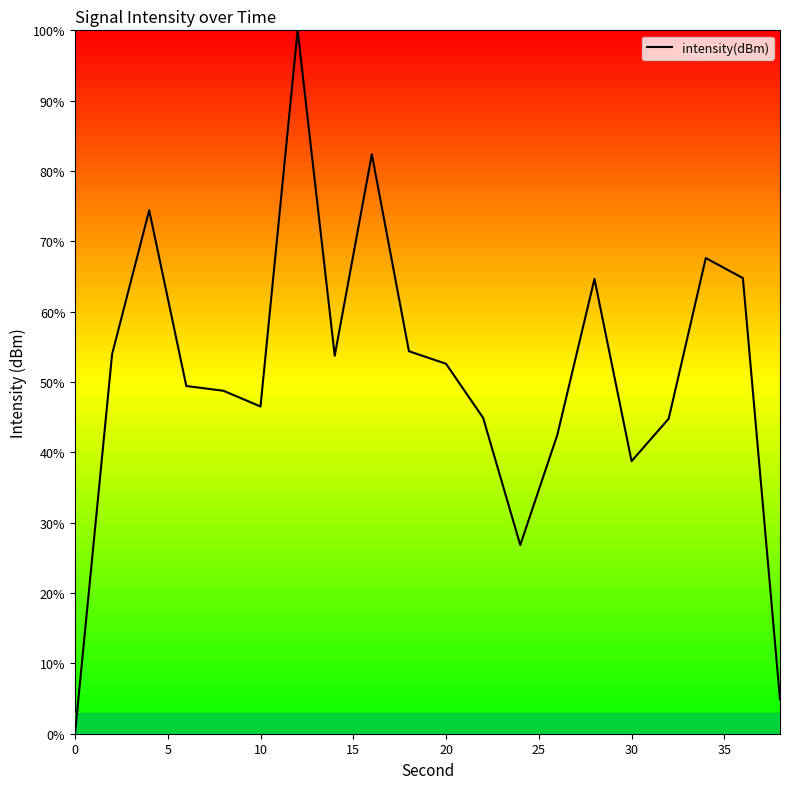

What is the difference between the maximum and minimum values?

100.0